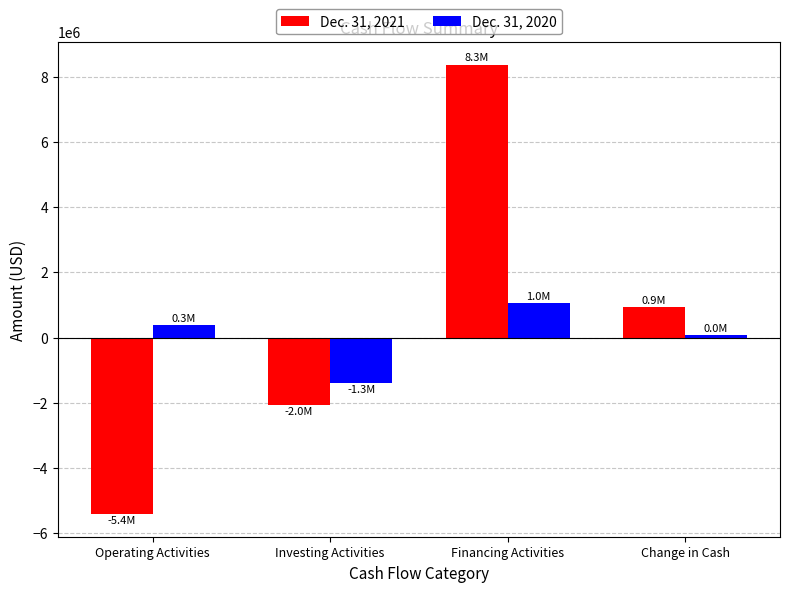

At which label does Dec. 31, 2020 reach its minimum?

Investing Activities